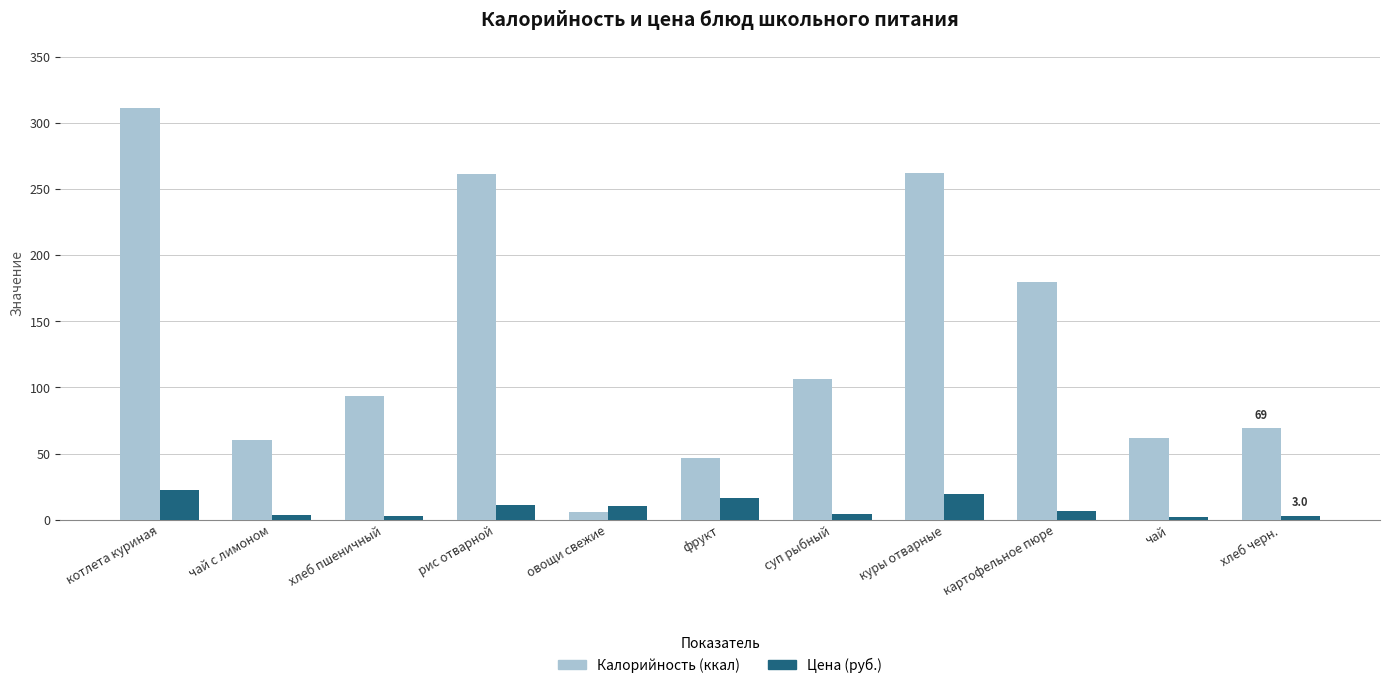

What is the greatest value displayed?

311.0